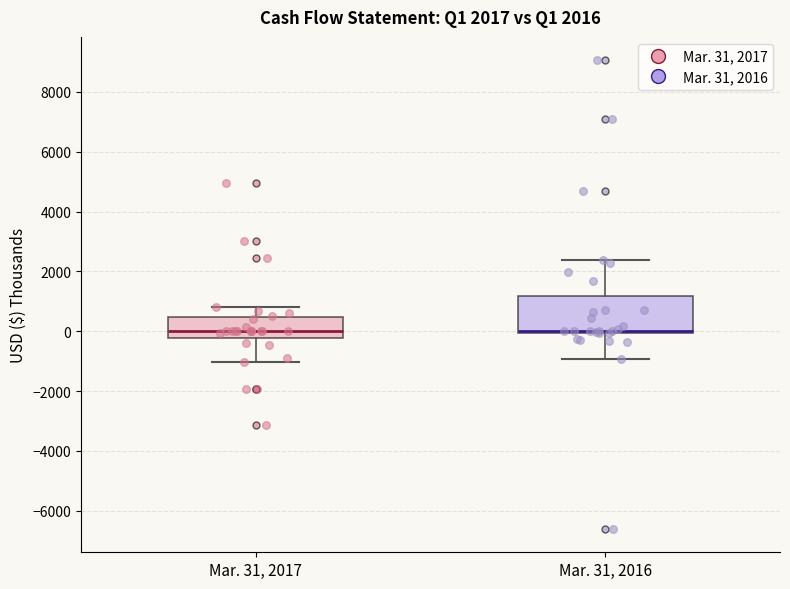

Which box is the tallest, from its lower edge to its upper edge?

Mar. 31, 2016